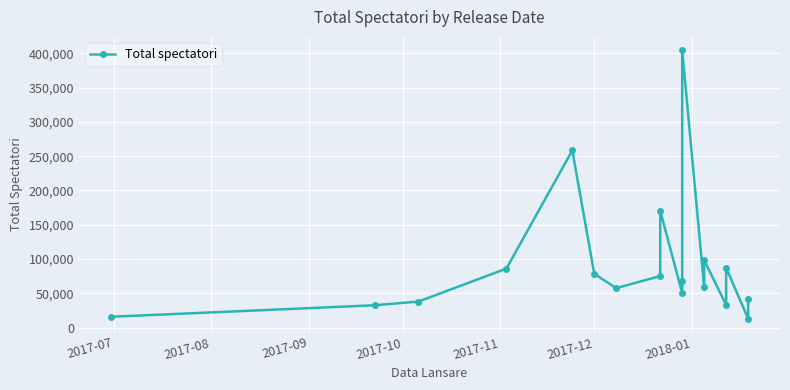

Is it true that the value at 13 is 173758?

False